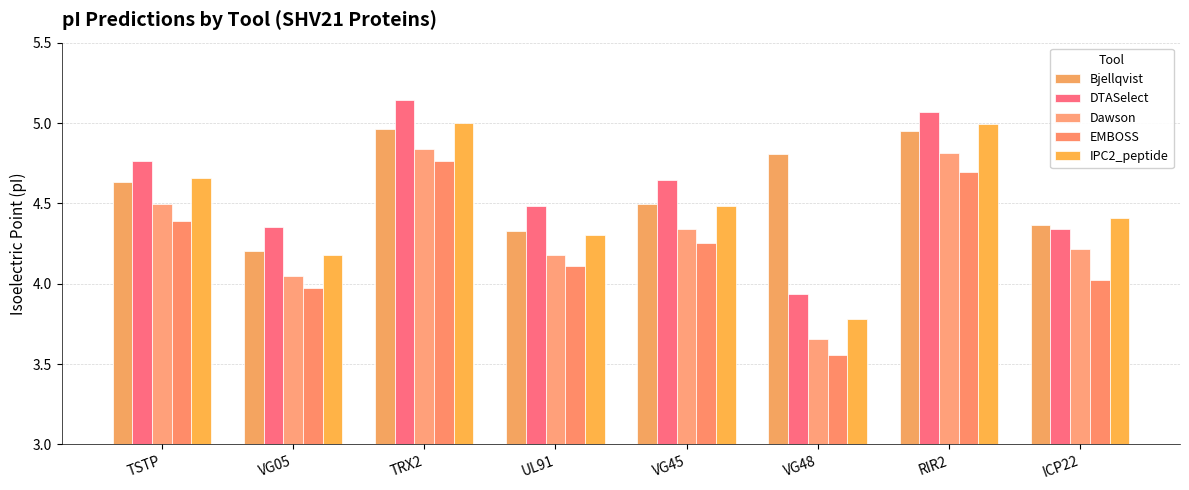

Count the number of categories in the chart.

8